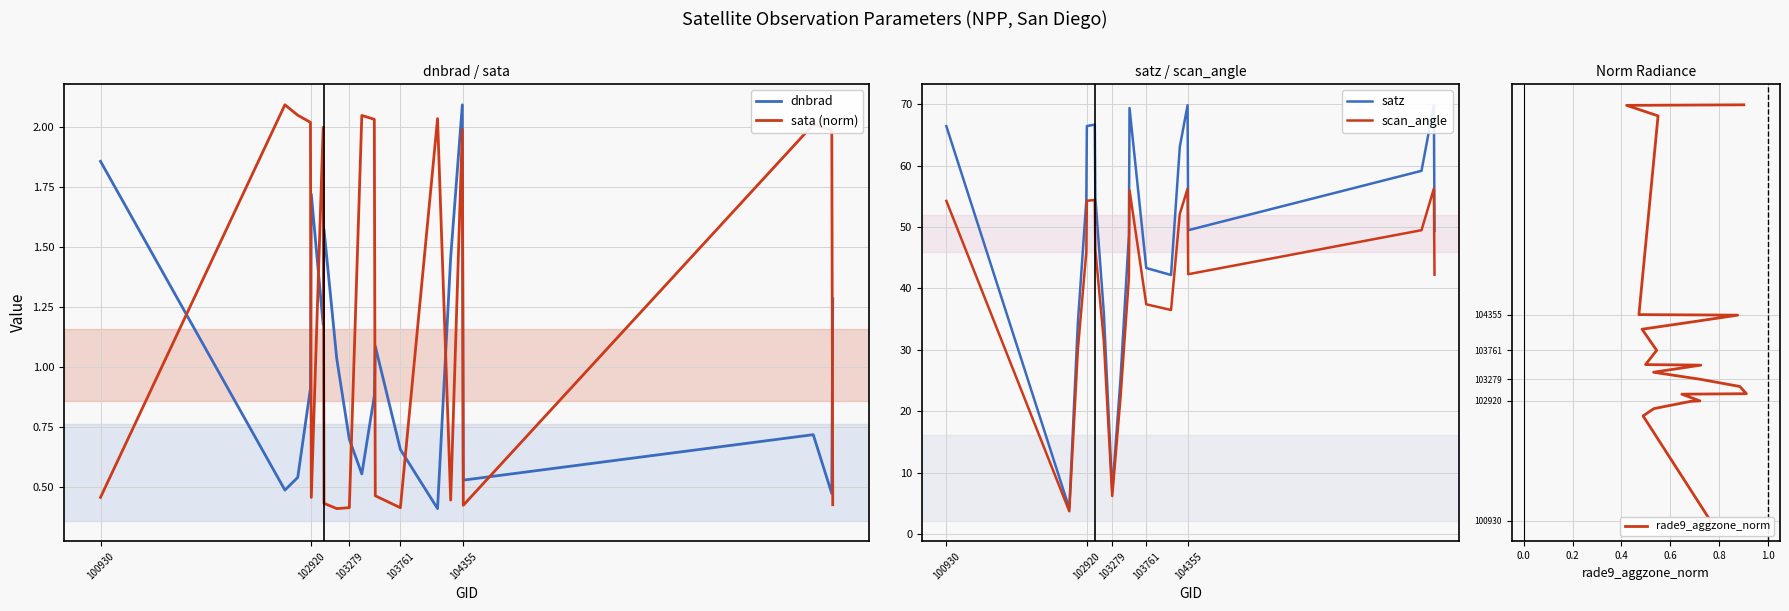

The value of dnbrad at 104355 is 0.3. True or false?

False